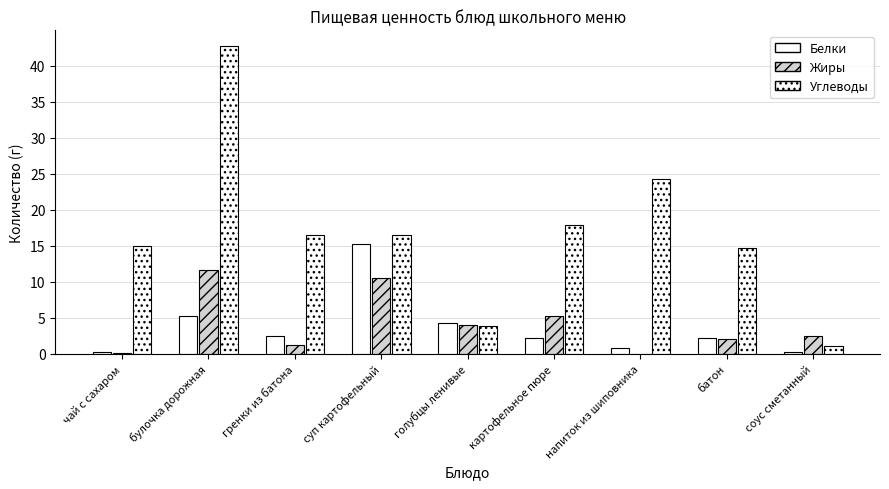

What is the sum of all Белки values?

32.8